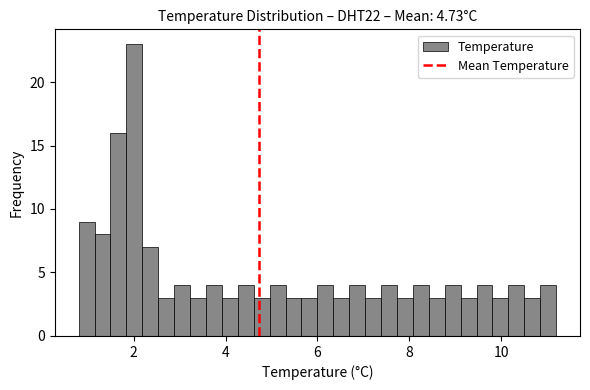

Around what value on the x-axis is the tallest bar? Give the approximate position of its centre, as read against the axis.

2.0